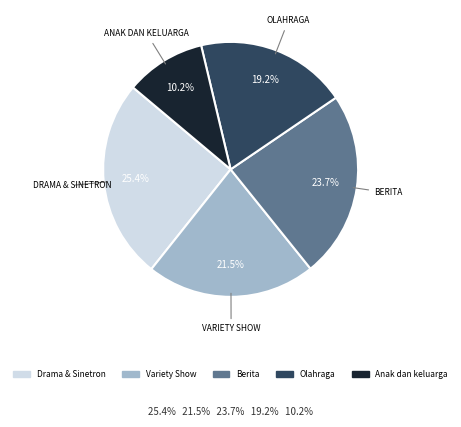

The Anak dan keluarga slice represents 10% of the pie. True or false?

True